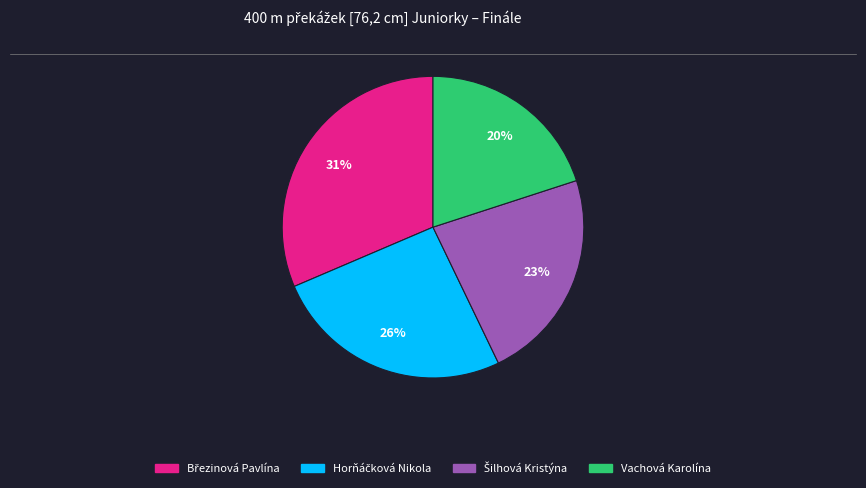

Does Vachová Karolína account for over 50% of the chart?

No